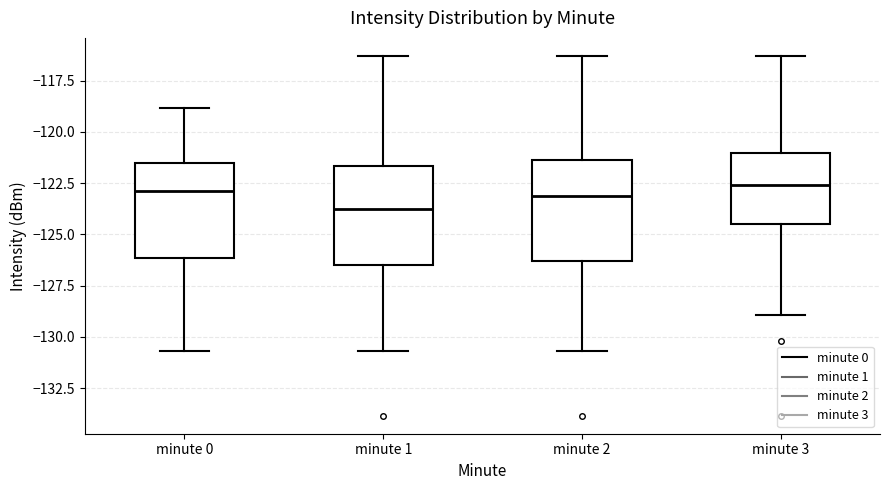

Reading left to right, read every box against the y-axis: the position of its median line, the range the box covers, and the ends of its whiskers. The values are not printed on the chart, so give them approximately, as read against the axis.

minute 0: median -123.0, box -126.0 to -121.5, whiskers -130.5 to -119.0
minute 1: median -123.5, box -126.5 to -121.5, whiskers -130.5 to -116.5
minute 2: median -123.0, box -126.5 to -121.5, whiskers -130.5 to -116.5
minute 3: median -122.5, box -124.5 to -121.0, whiskers -129.0 to -116.5